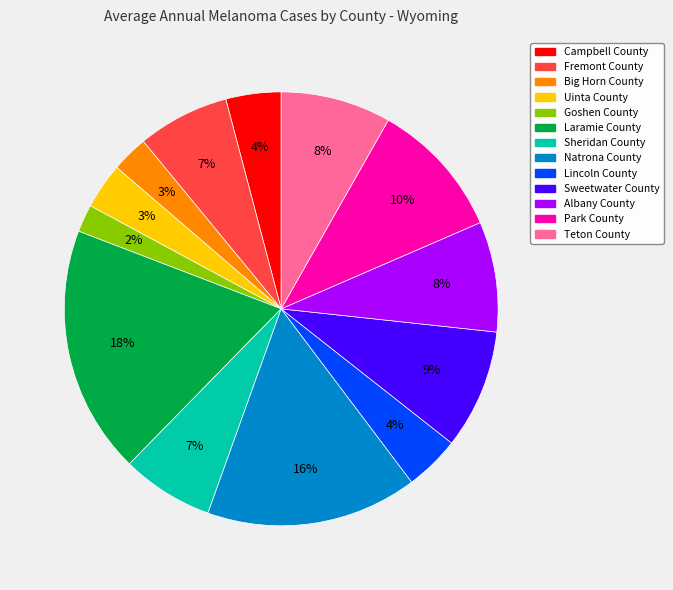

The Sheridan County slice represents 7% of the pie. True or false?

True